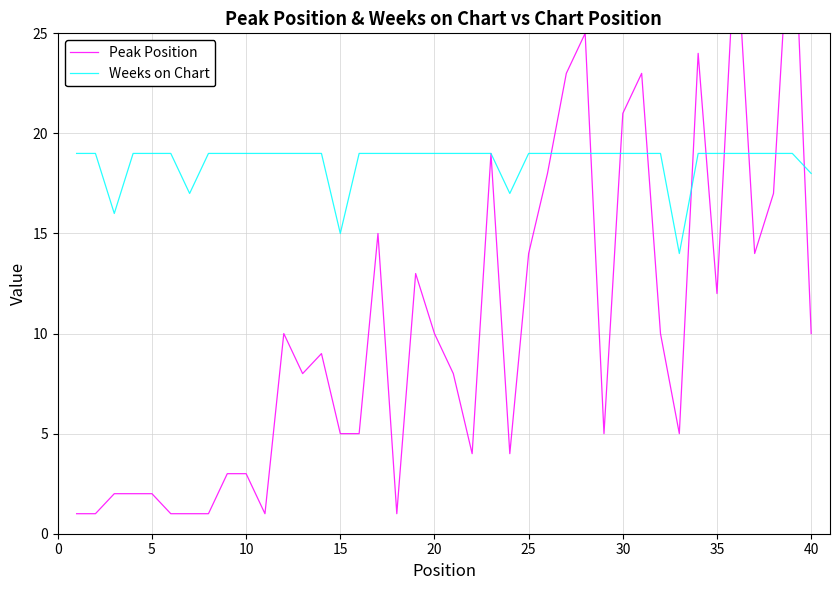

What is the lowest value of the Weeks on Chart series?

14